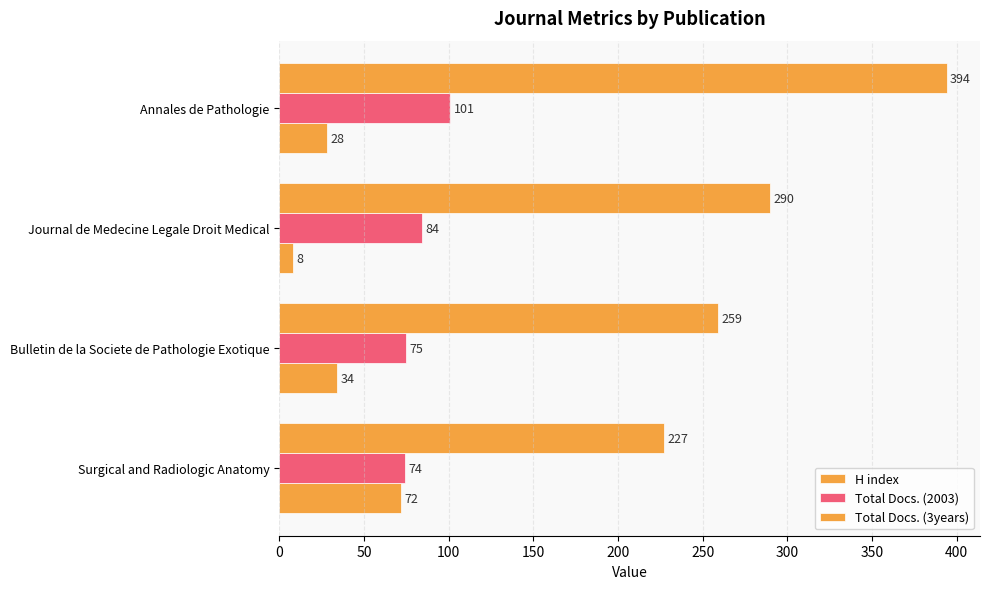

How many distinct data groups are displayed?

3